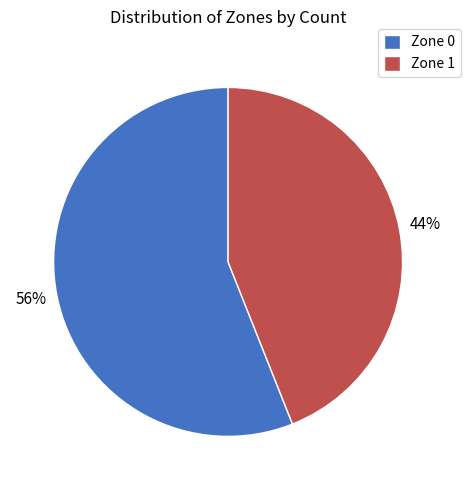

What is the majority slice?

Zone 0